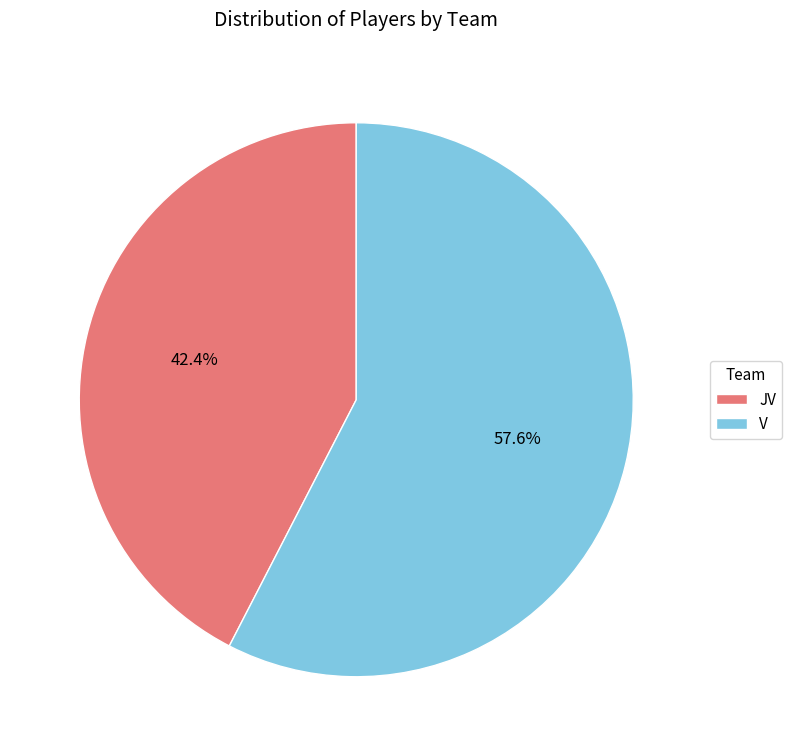

To the nearest percent, what portion does V represent?

58%